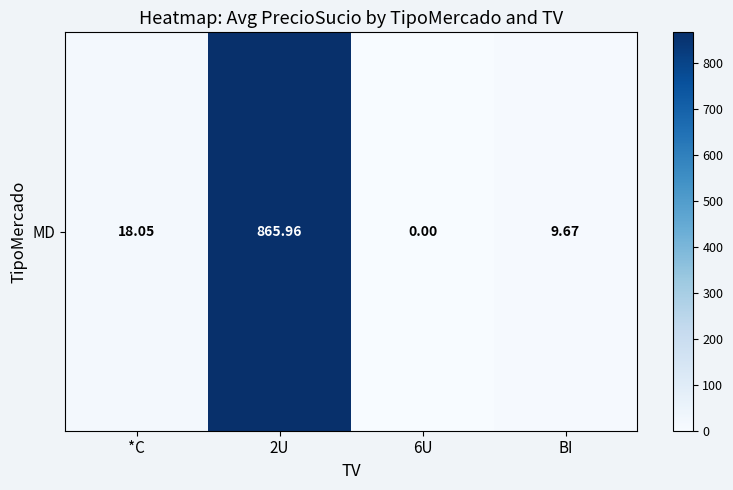

What is the difference between the second highest and second lowest values?

8.4